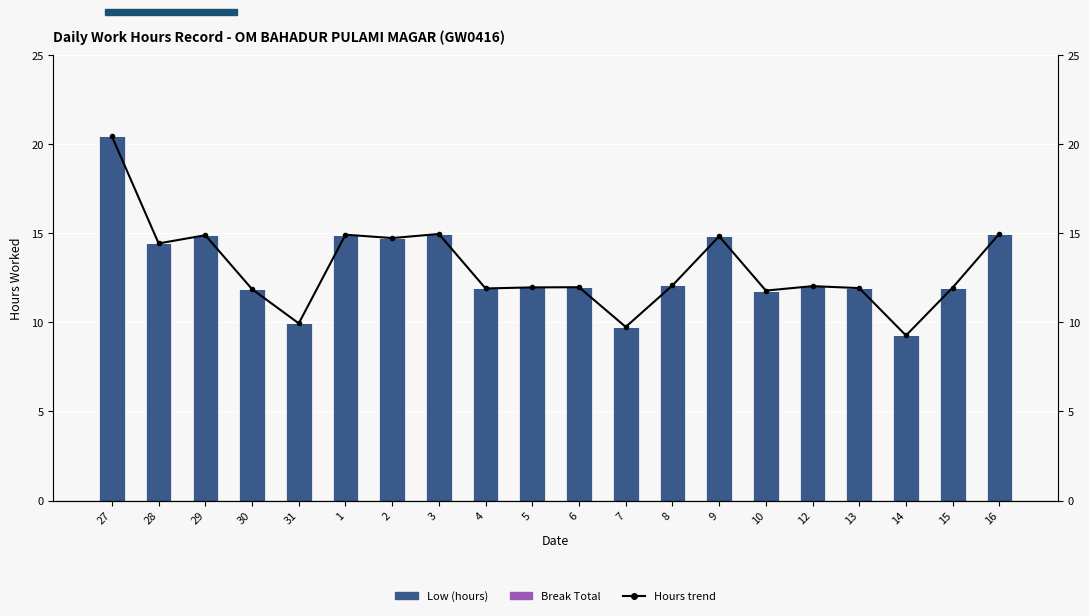

Which label corresponds to the largest value in the chart?

27